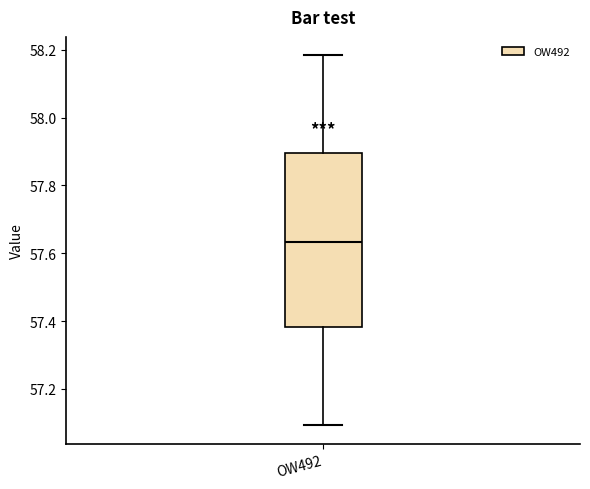

Read this box plot against the y-axis: the position of the median line, the range covered by the box, and the ends of both whiskers. The values are not printed on the chart, so give them approximately, as read against the axis.

median 57.64, box 57.38 to 57.90, whiskers 57.10 to 58.18